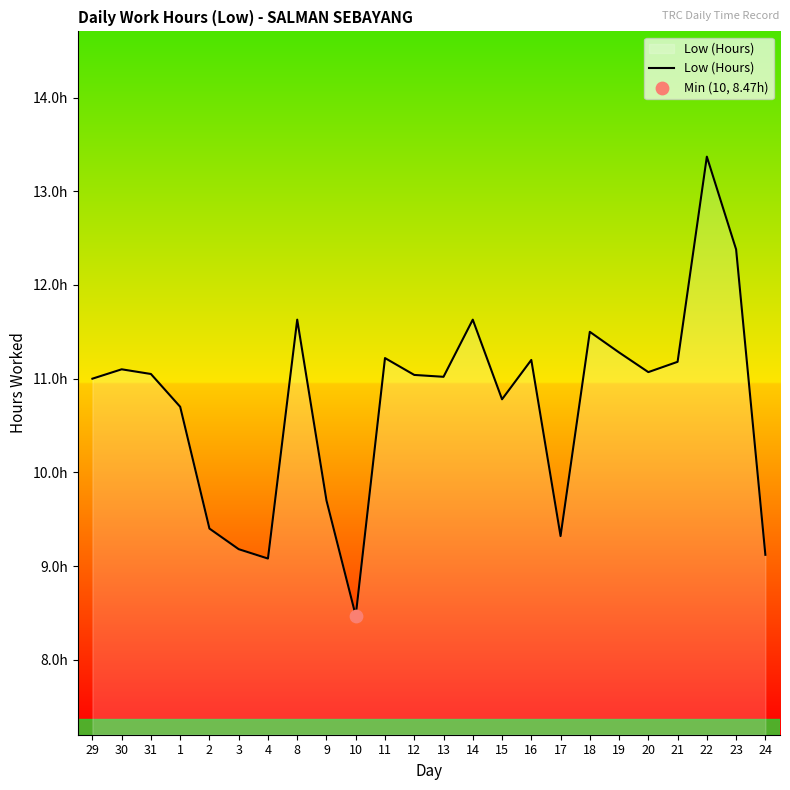

What is the change in value from 1 to 20?

+0.4